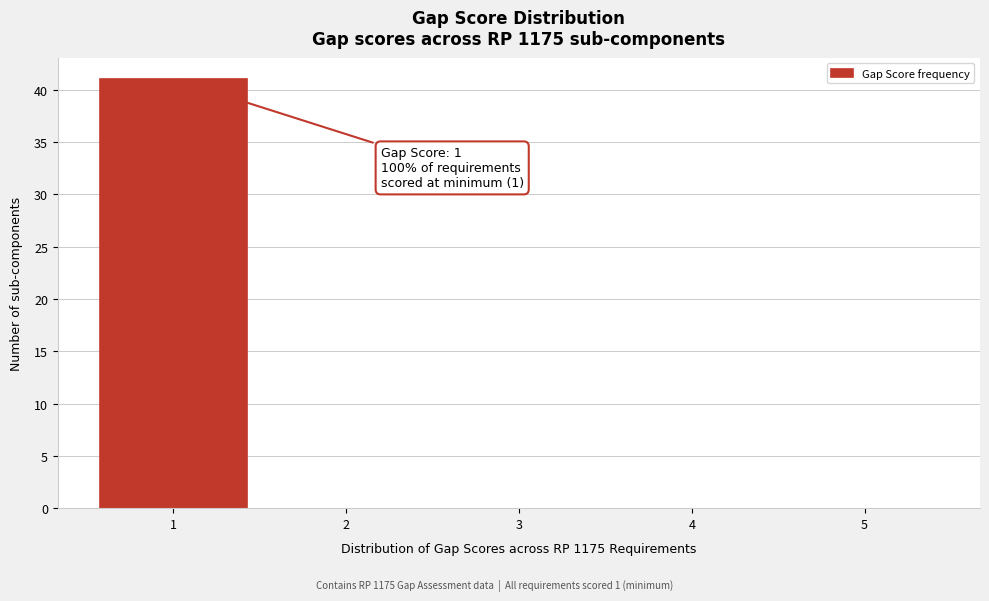

Which range on the x-axis has the tallest bar?

0.5 to 1.5